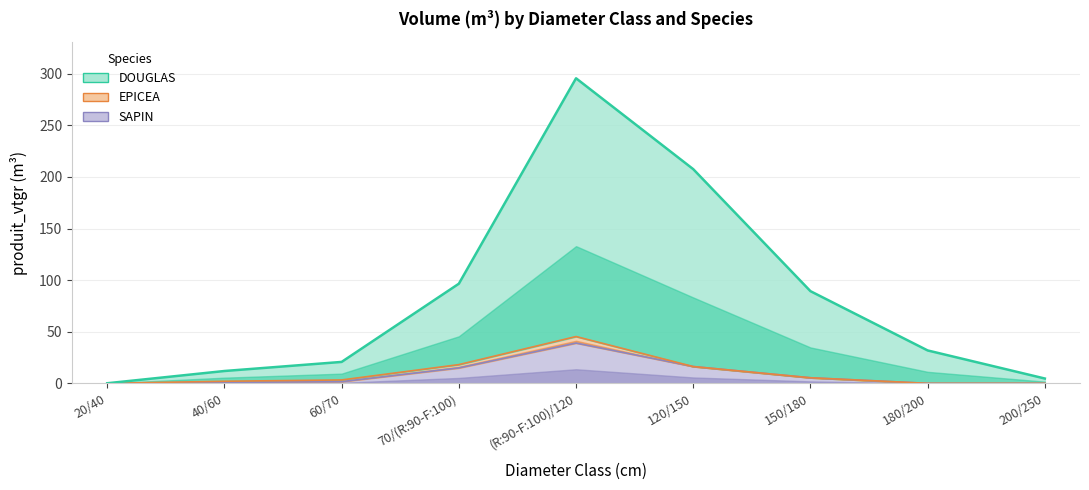

At how many categories does at least one series exceed 98?

2